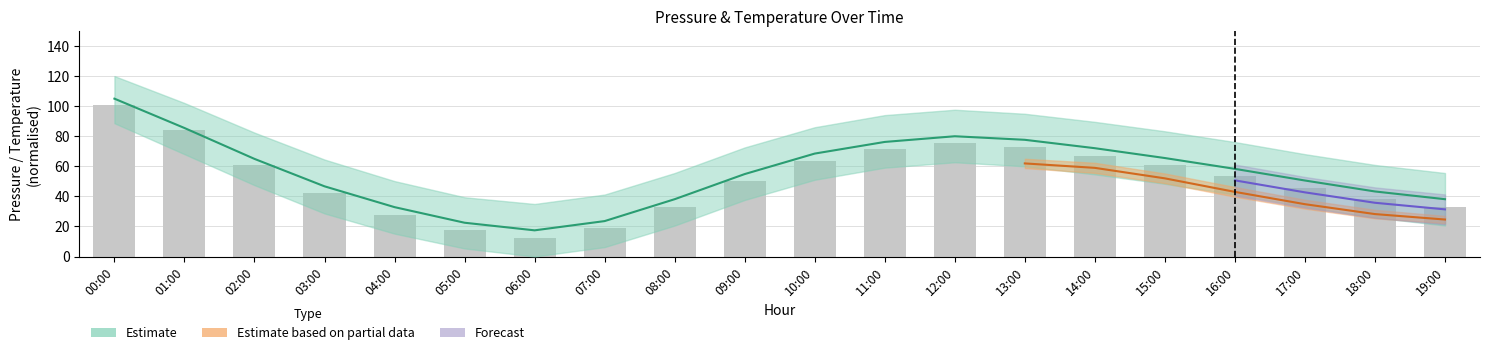

What position from the left is 06:00?

7